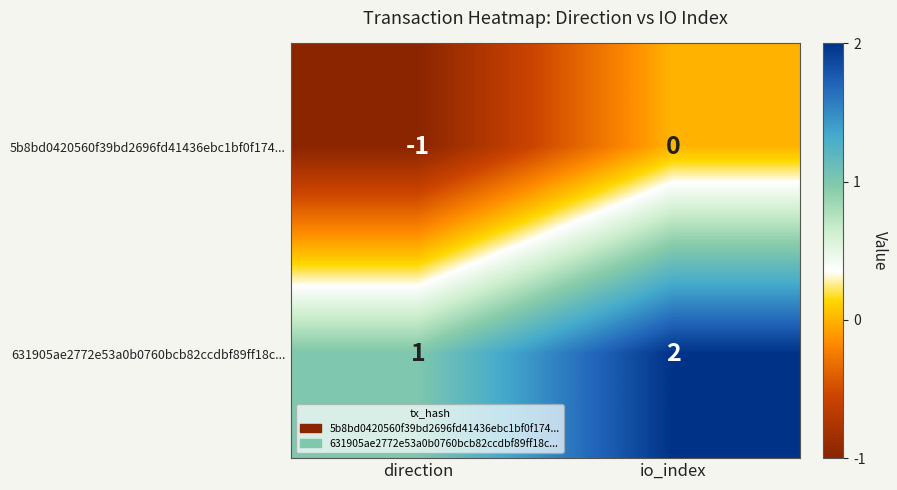

Is it true that 5b8bd0420560f39bd2696fd41436ebc1bf0f174... equals 0 at io_index?

True